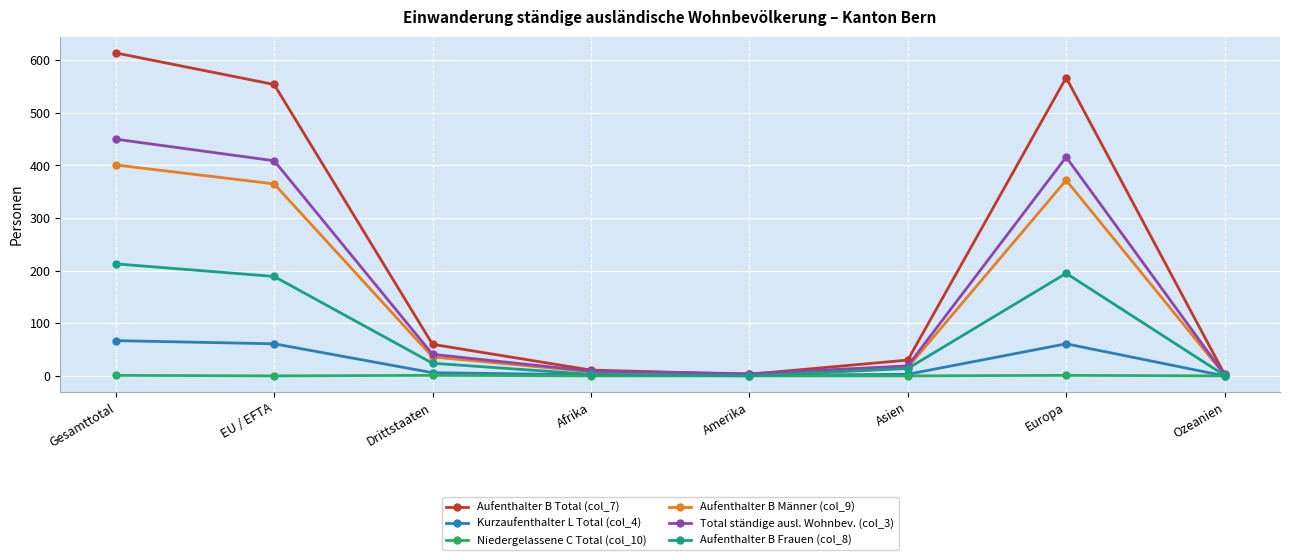

Between Europa and Ozeanien, which series saw the biggest shift?

Aufenthalter B Total (col_7)